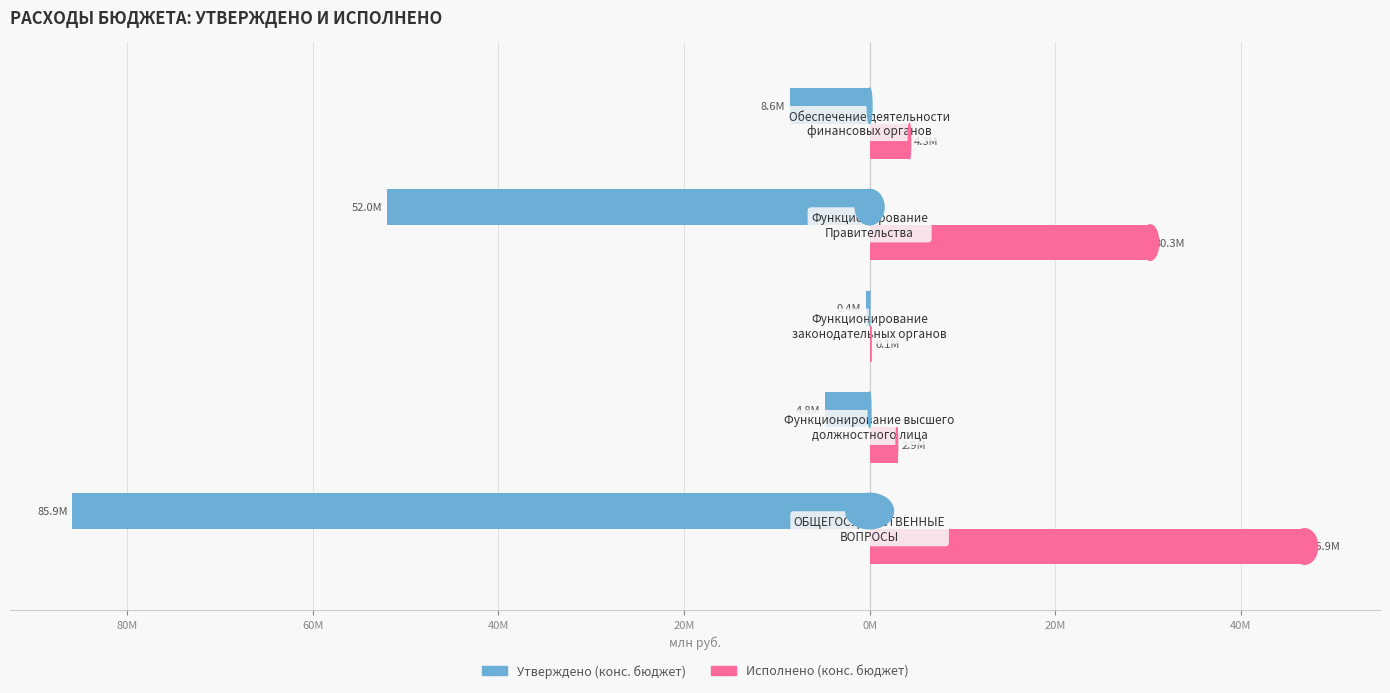

What are all the series names shown in the legend?

Утверждено (конс. бюджет), Исполнено (конс. бюджет)